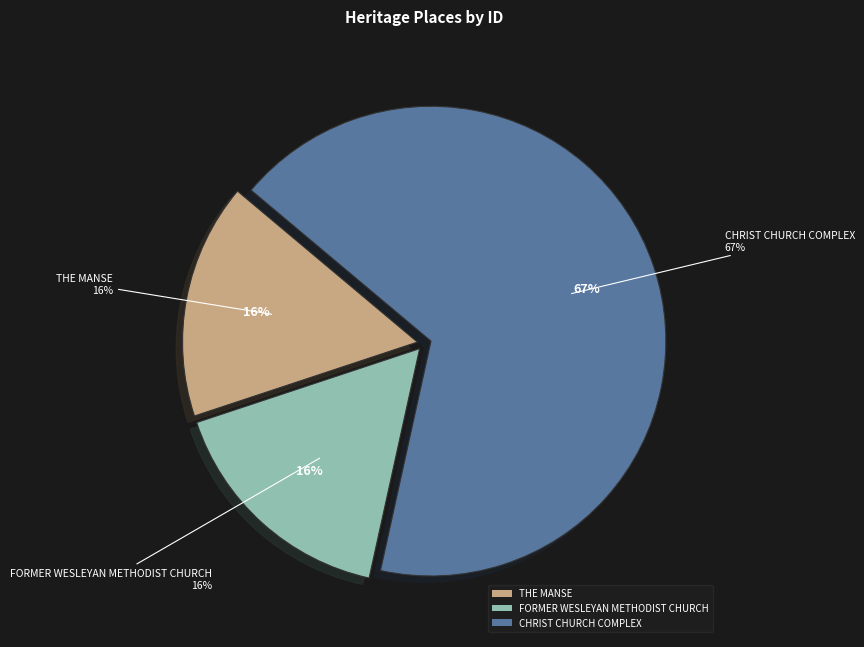

Combined, do FORMER WESLEYAN METHODIST CHURCH and THE MANSE account for over 50%?

No